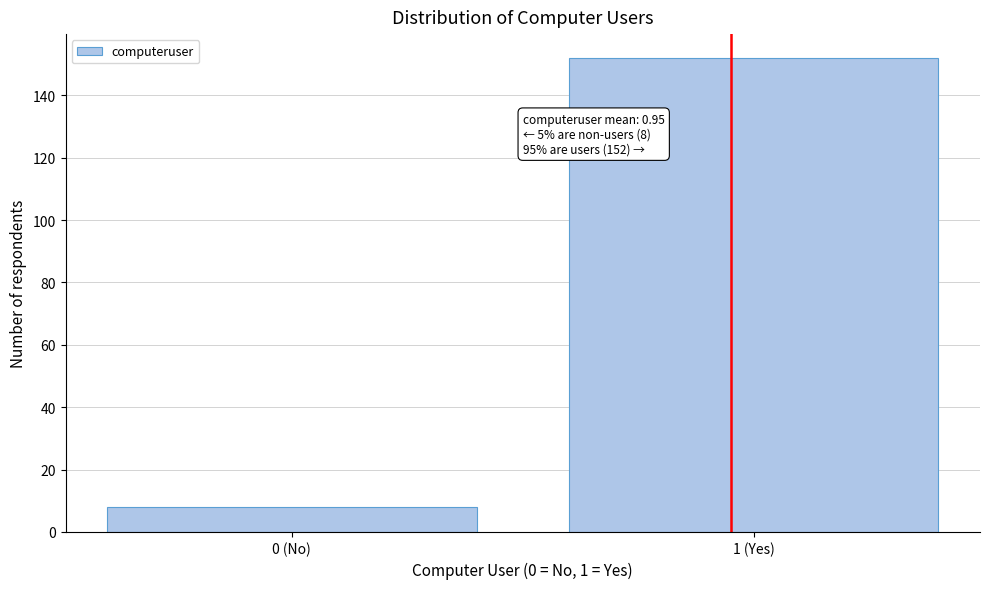

Reading left to right, what are all the values shown in this chart?

8	152